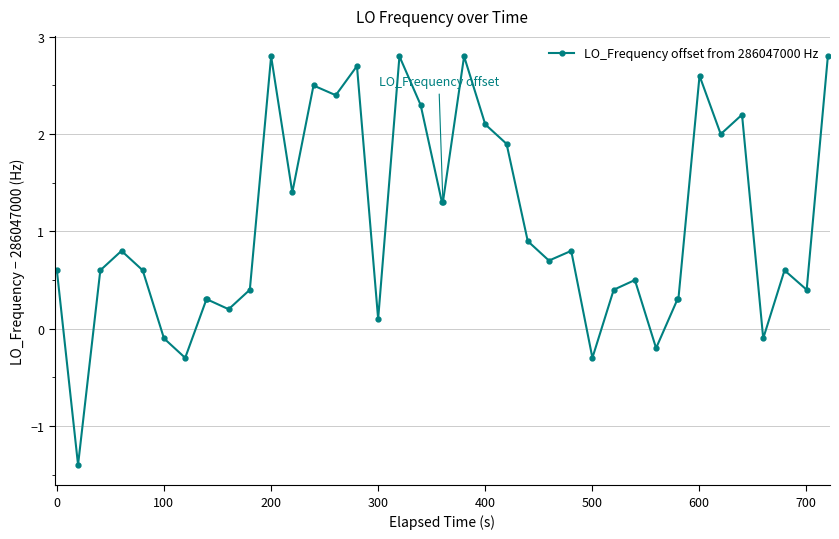

True or false: there are more than 1 points higher than both neighbors.

True